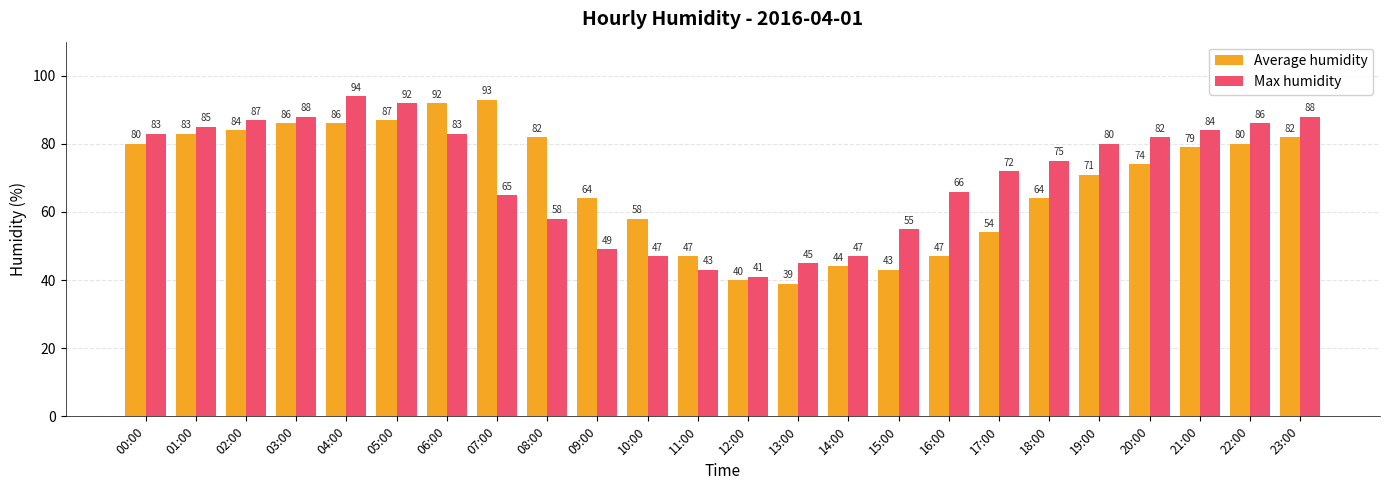

Which category has the highest value in the Average humidity series?

07:00